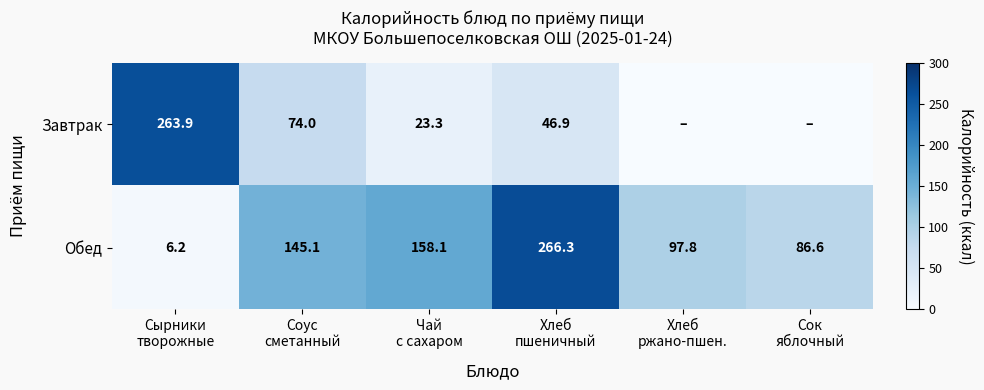

At how many categories does at least one series exceed 122?

4